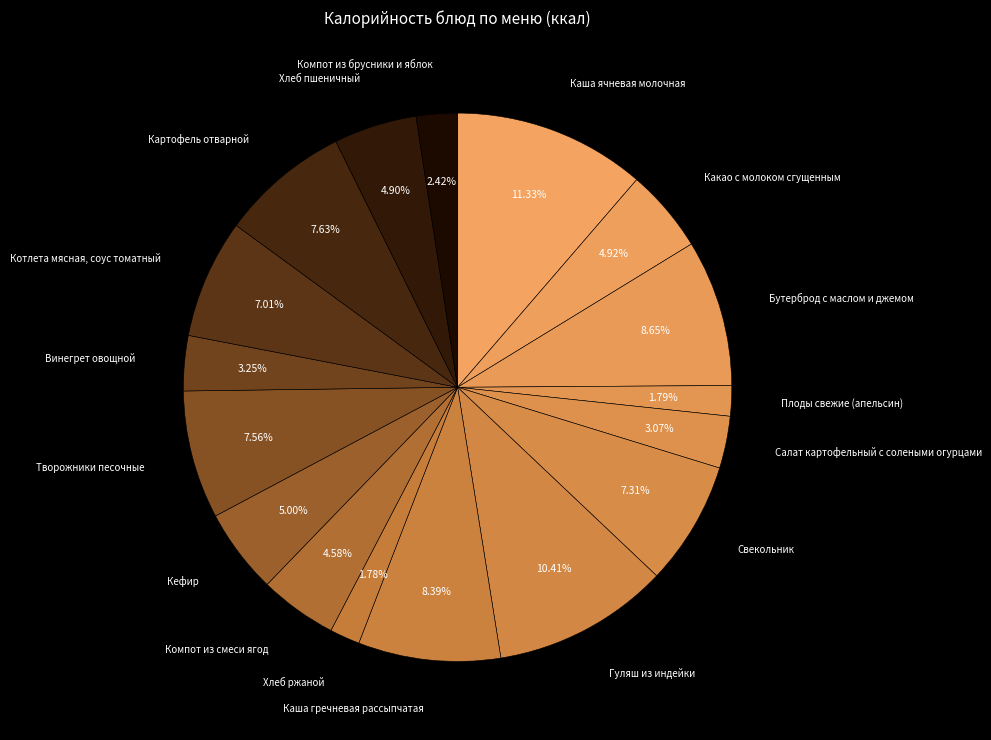

Is there any slice that represents more than half of the pie?

No